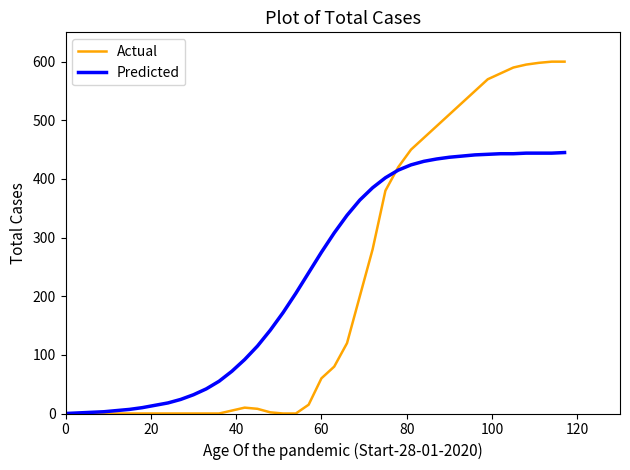

Rank the series by their maximum value, from lowest to highest.

Predicted, Actual